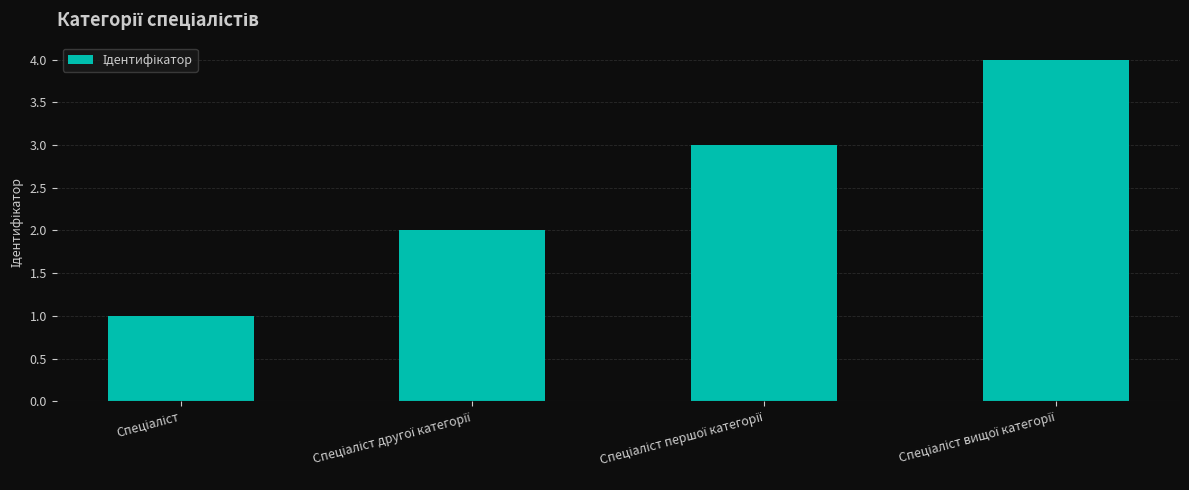

What is the sum of all values?

10